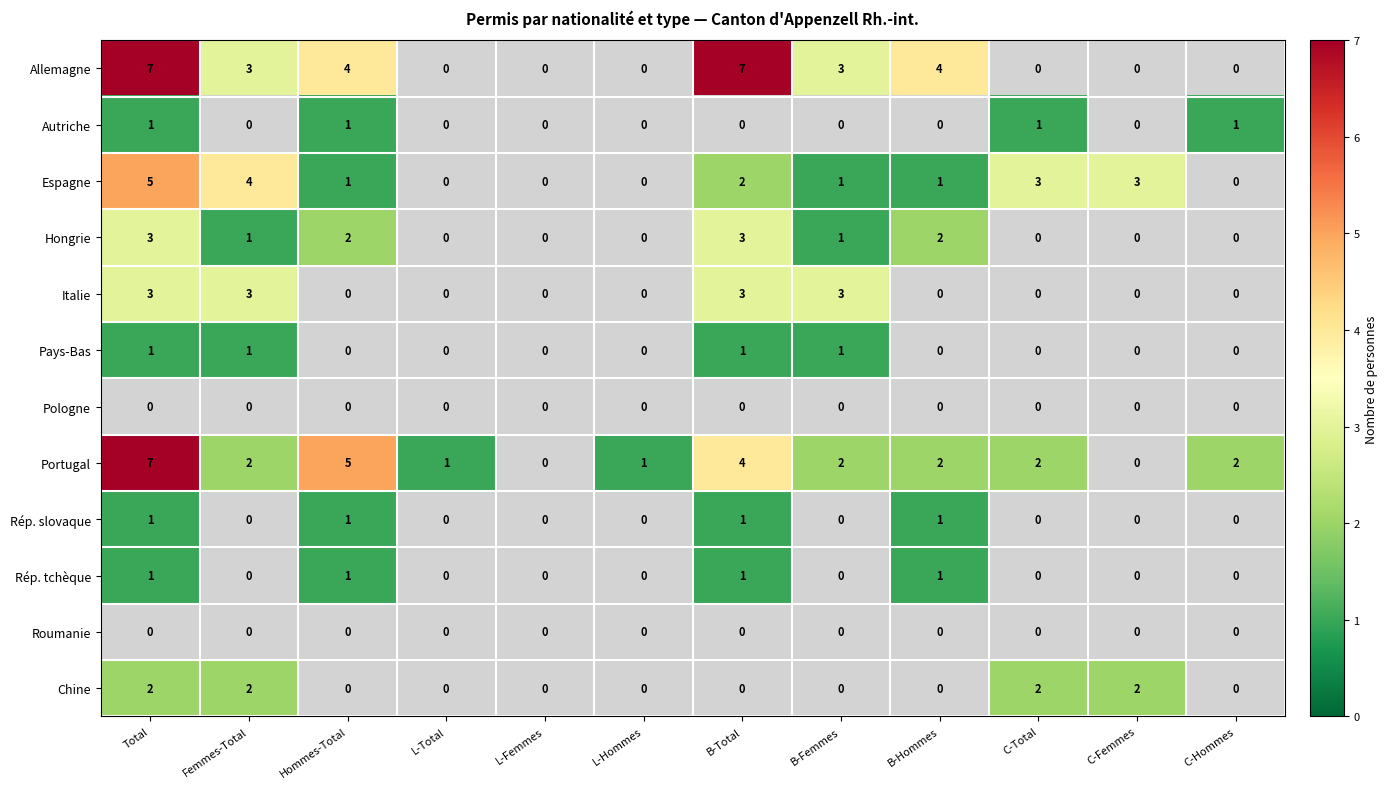

Is it true that Chine equals 2 at C-Femmes?

True